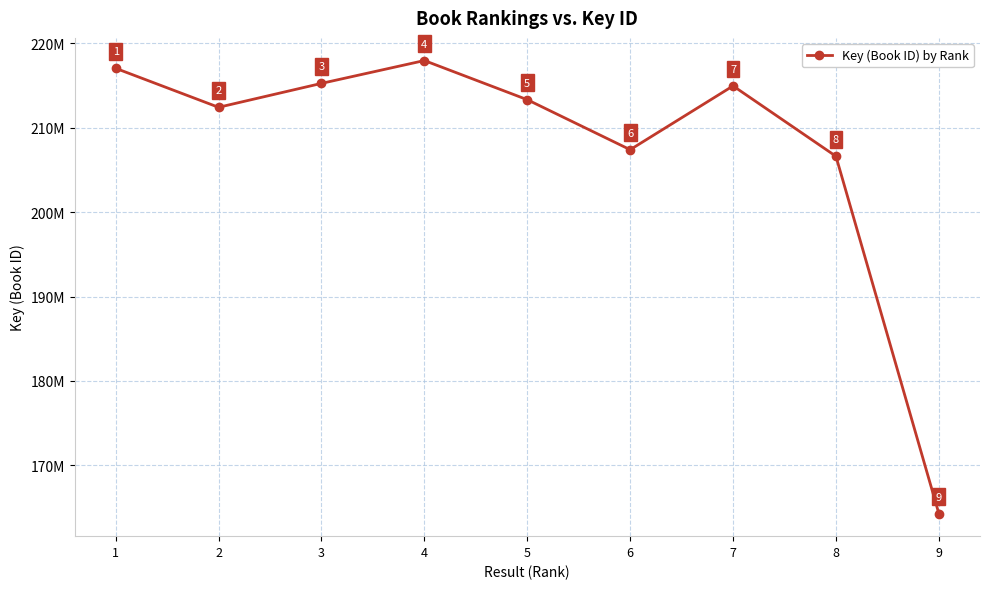

How many lines are shown in the chart?

1